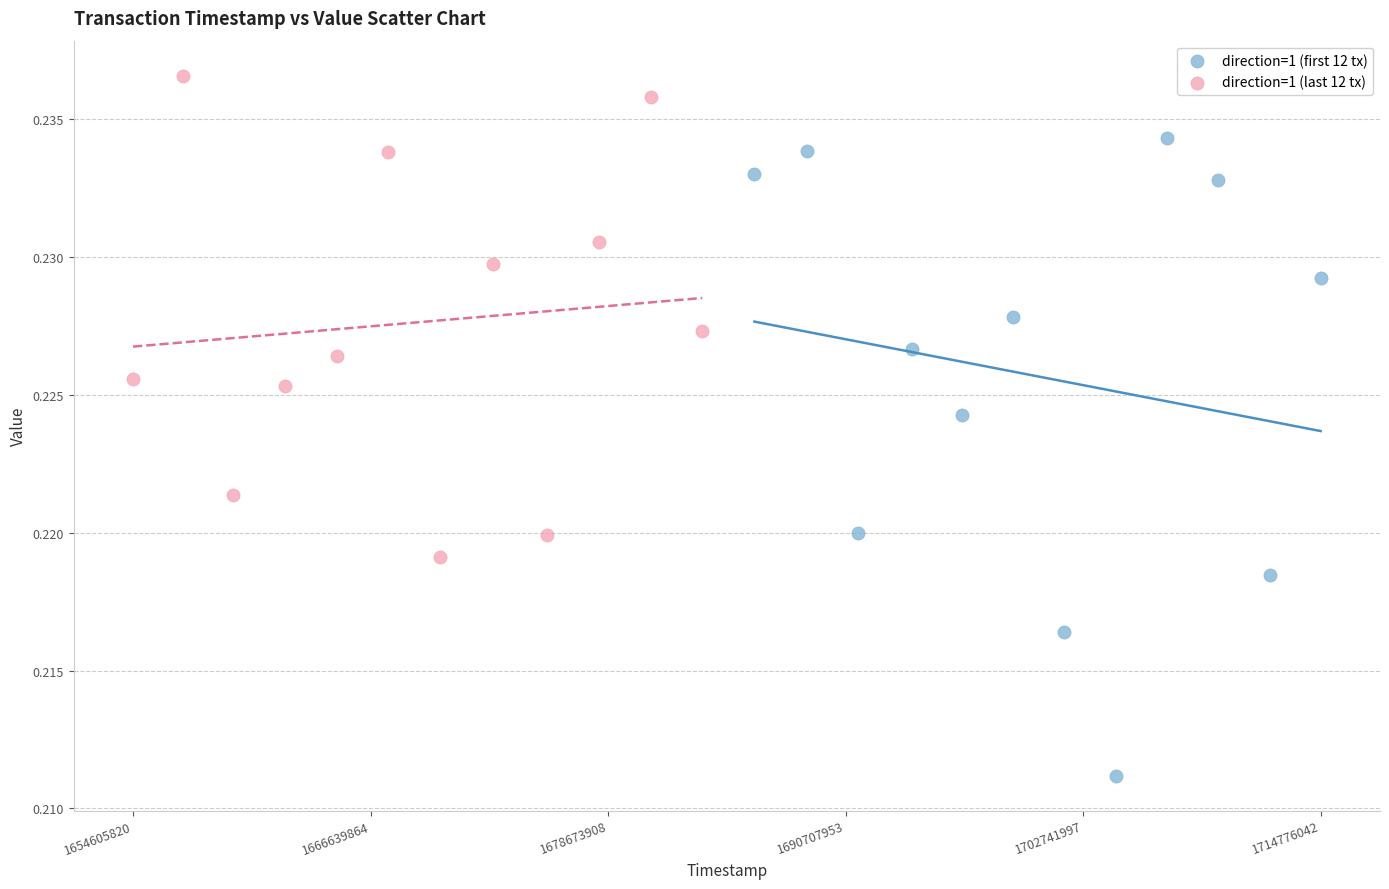

Which series contains the lowest Y value?

direction=1 (first 12 tx)